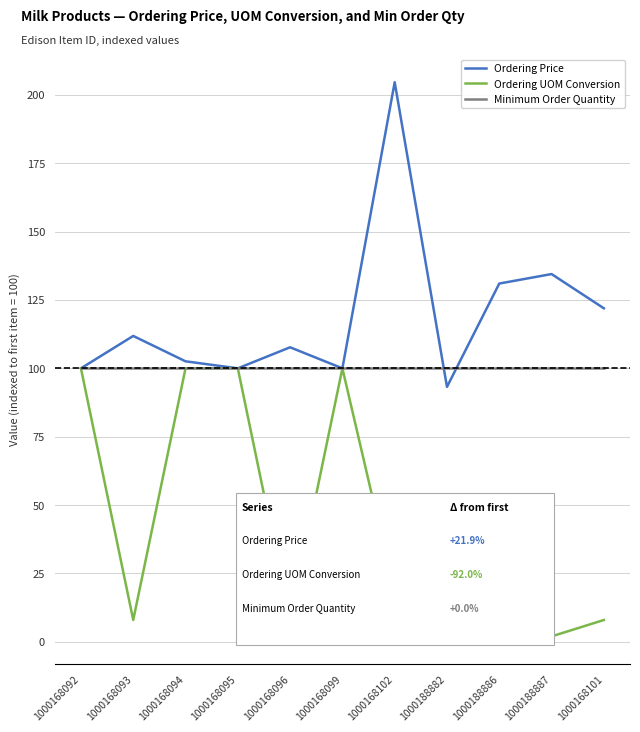

What is the spread (max minus min) of values at 1000168102?

186.6